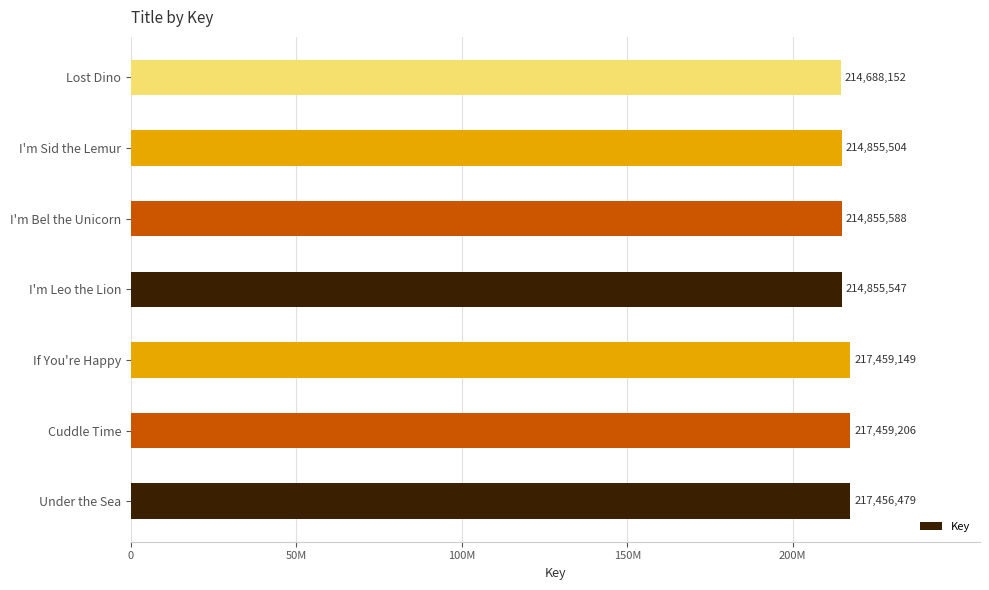

What is the greatest value displayed?

217459206